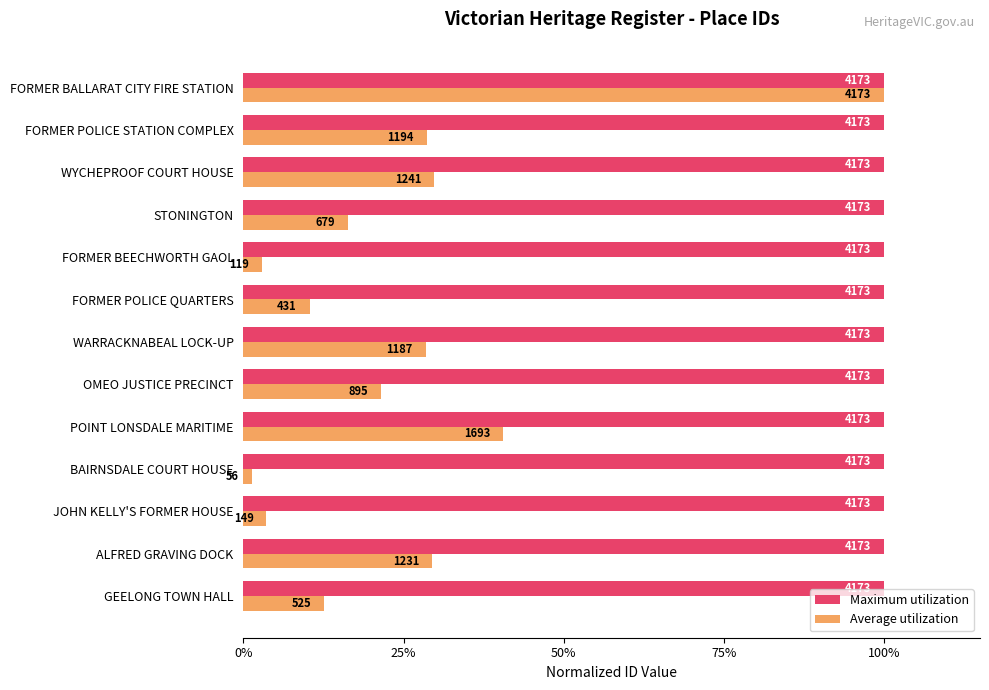

What are all the series names shown in the legend?

Maximum utilization, Average utilization